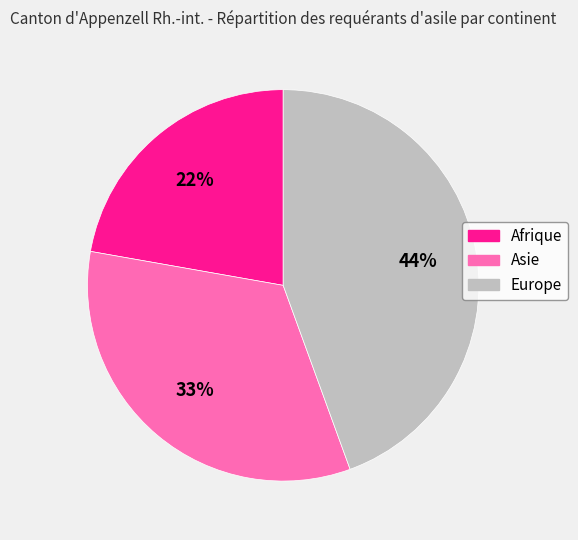

True or false: Afrique accounts for 32% of the total.

False